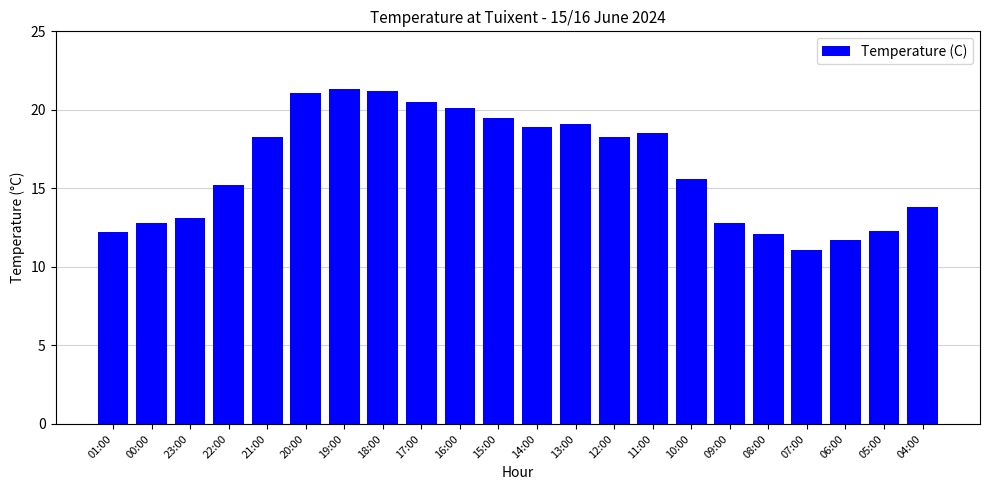

Are the bars horizontal?

No